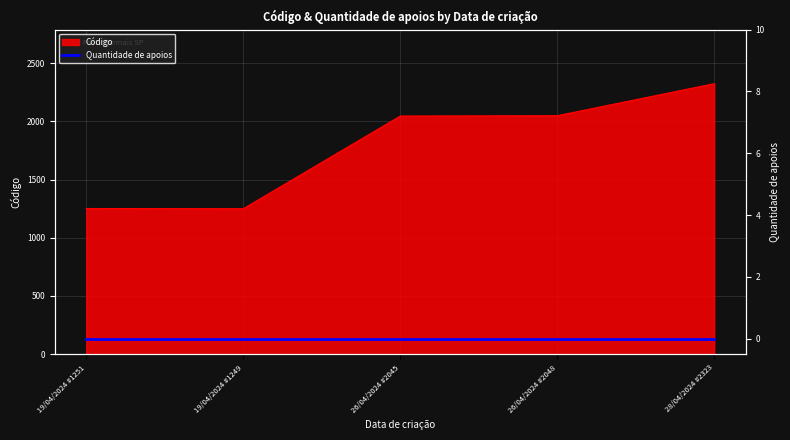

The value at 28/04/2024 #2323 is 3146. True or false?

False